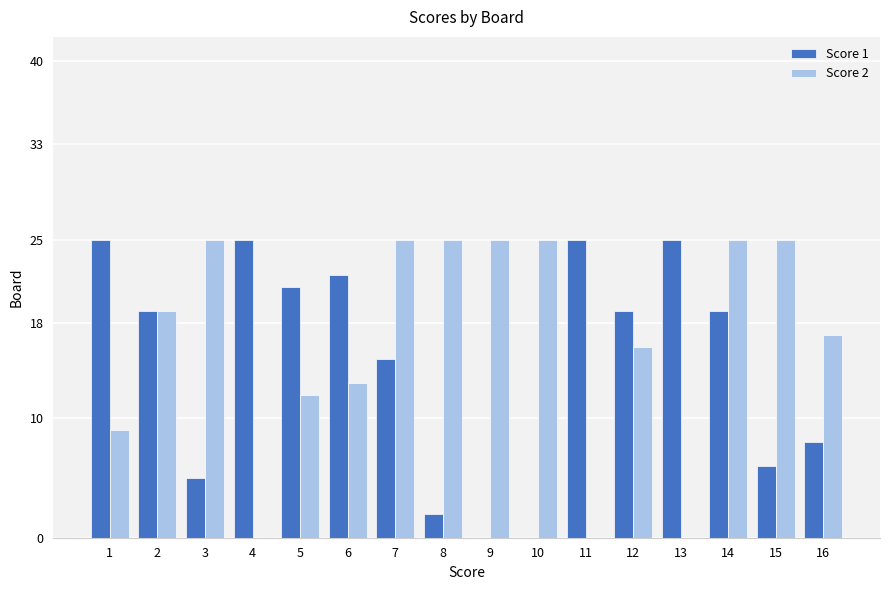

How many distinct data groups are displayed?

2